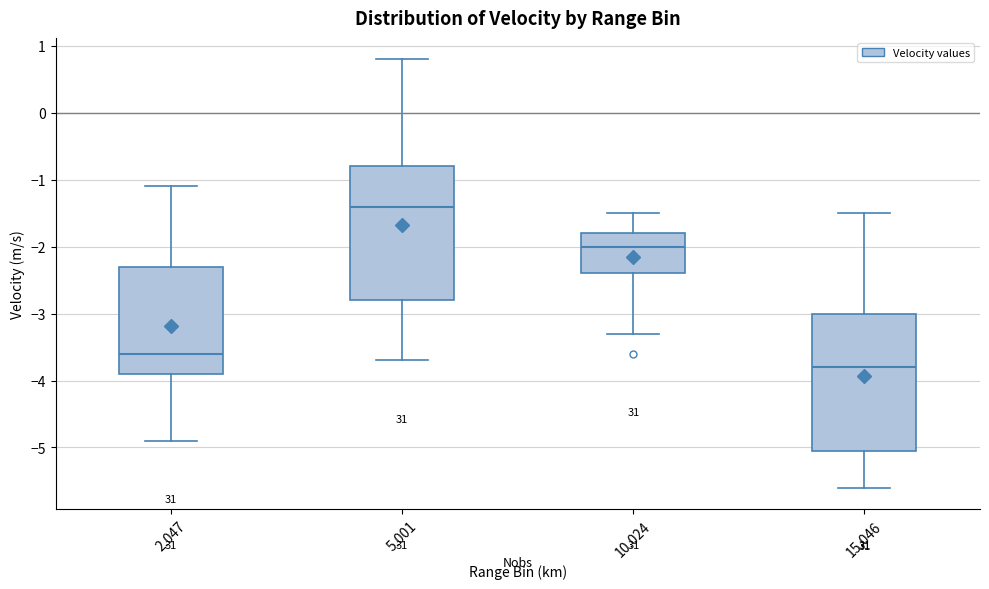

Where is the lower edge of the box at x = 2.047 on the y-axis? The values are not printed on the chart, so give them approximately, as read against the axis.

-3.9